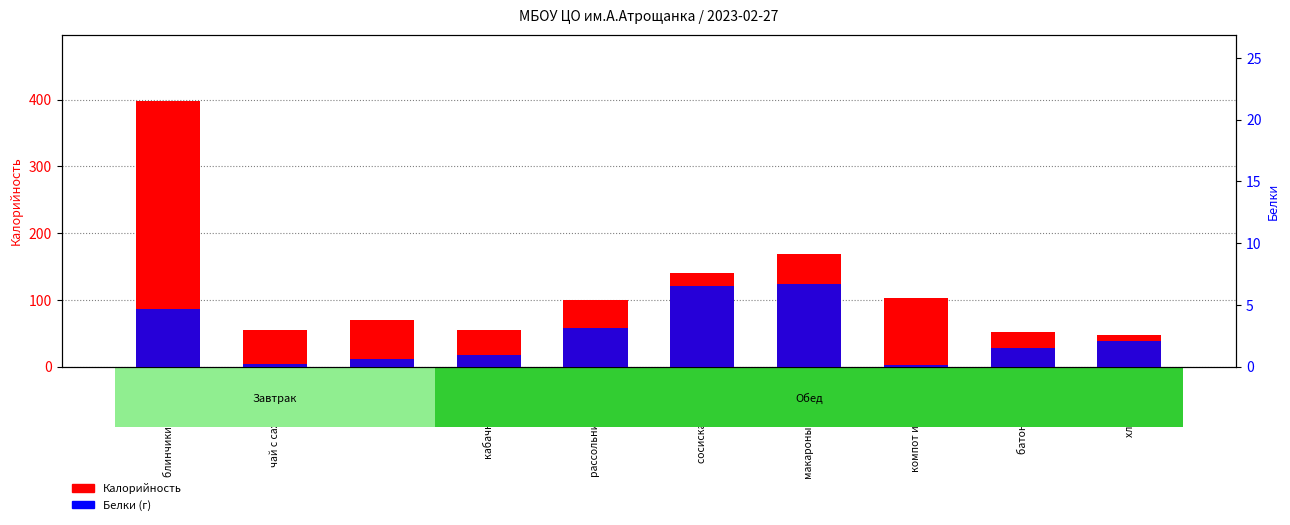

What is the difference between the second highest and minimum values in the Калорийность series?

121.4